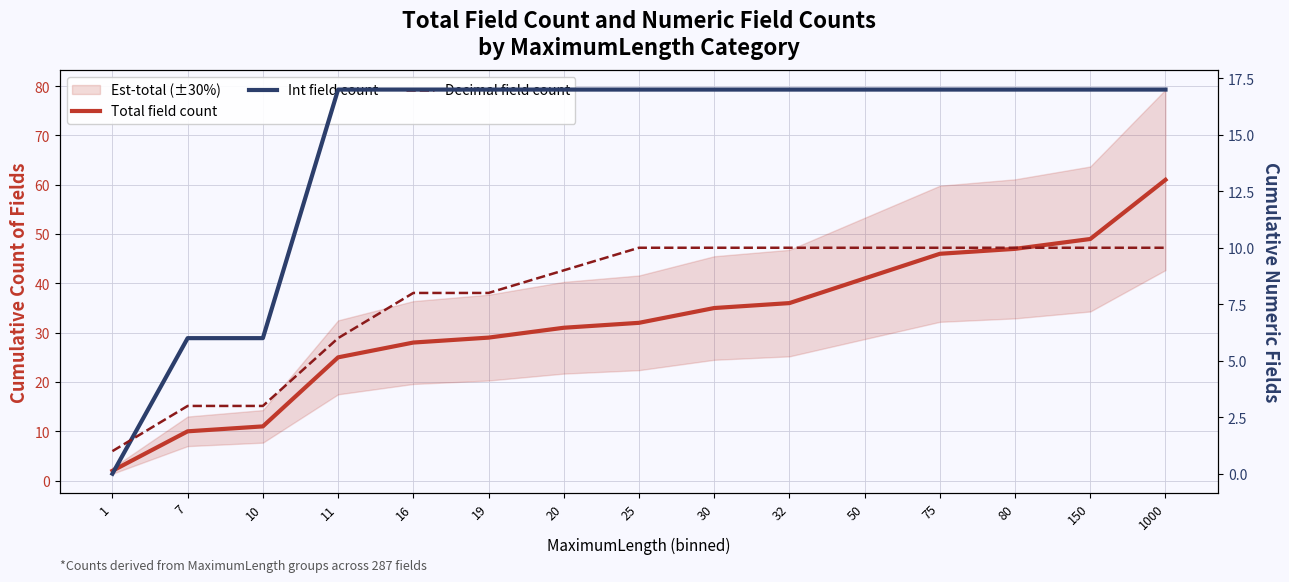

Reading right to left, transcribe all the data shown in this chart.

Total field count: 61	49	47	46	41	36	35	32	31	29	28	25	11	10	2
Int field count: 17	17	17	17	17	17	17	17	17	17	17	17	6	6	0
Decimal field count: 10	10	10	10	10	10	10	10	9	8	8	6	3	3	1